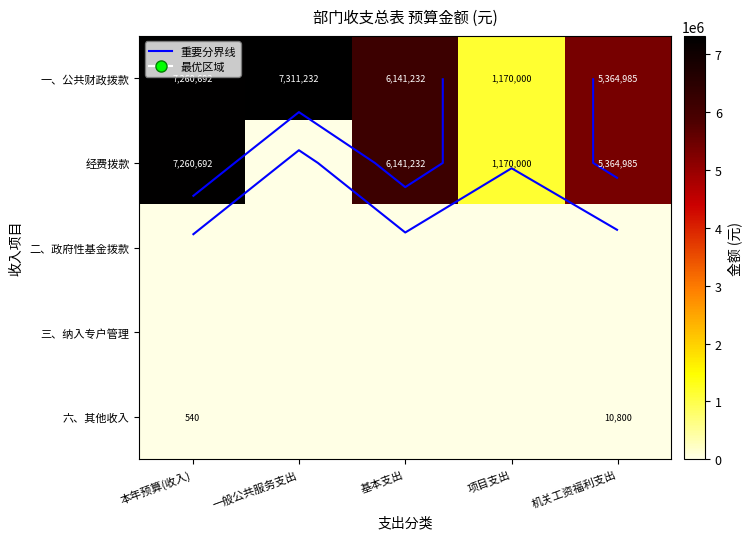

At which category is the sum across all series the highest?

本年预算(收入)